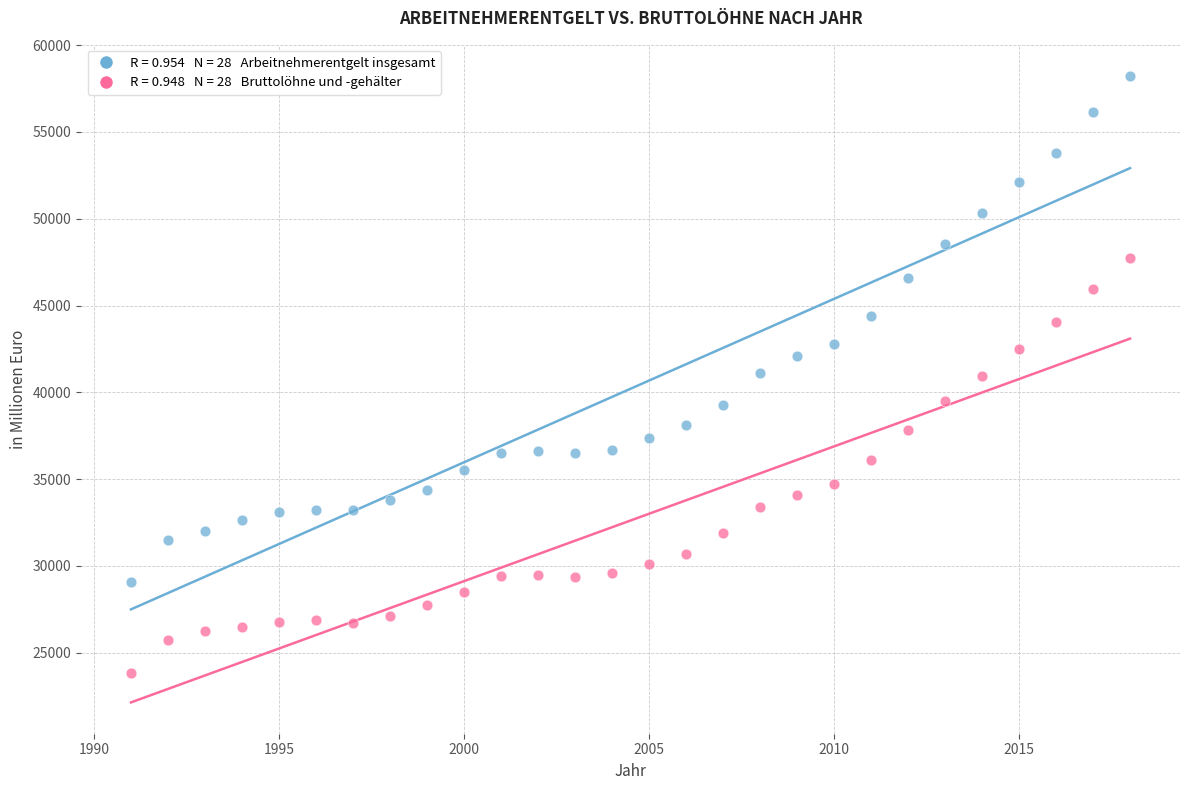

Across all data points, what is the range of X values (max minus min)?

27.0